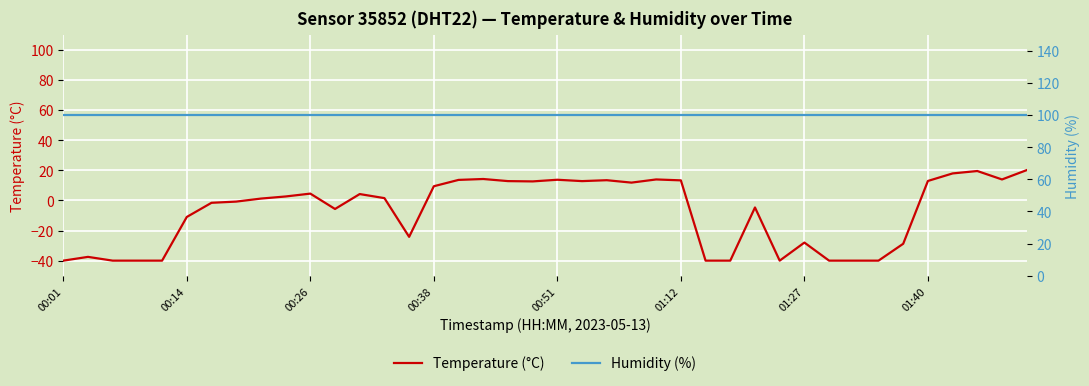

How many positive values does the Temperature (°C) series have?

21